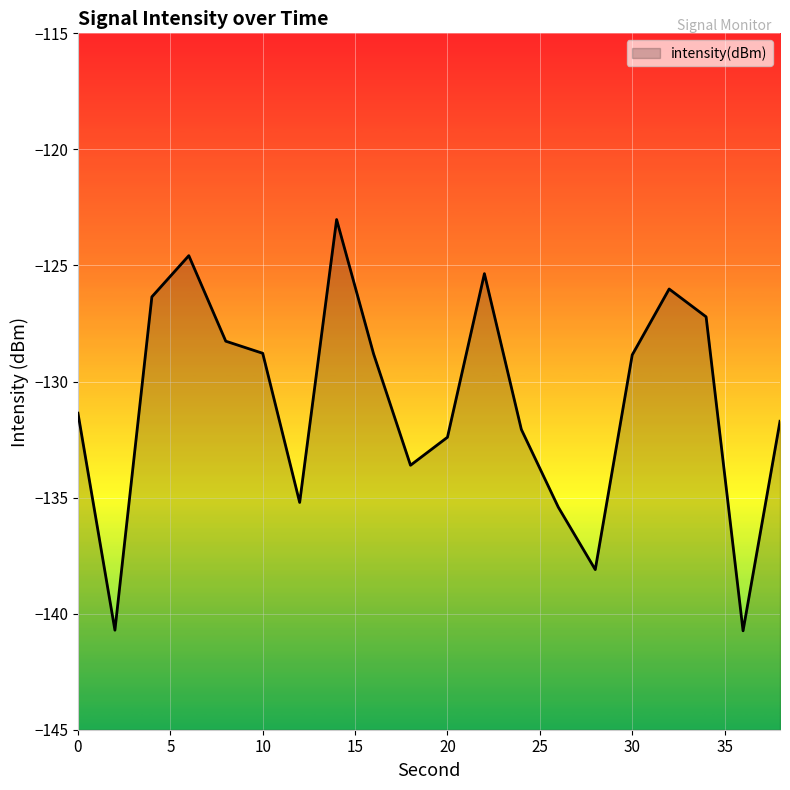

What is the greatest value displayed?

-123.0